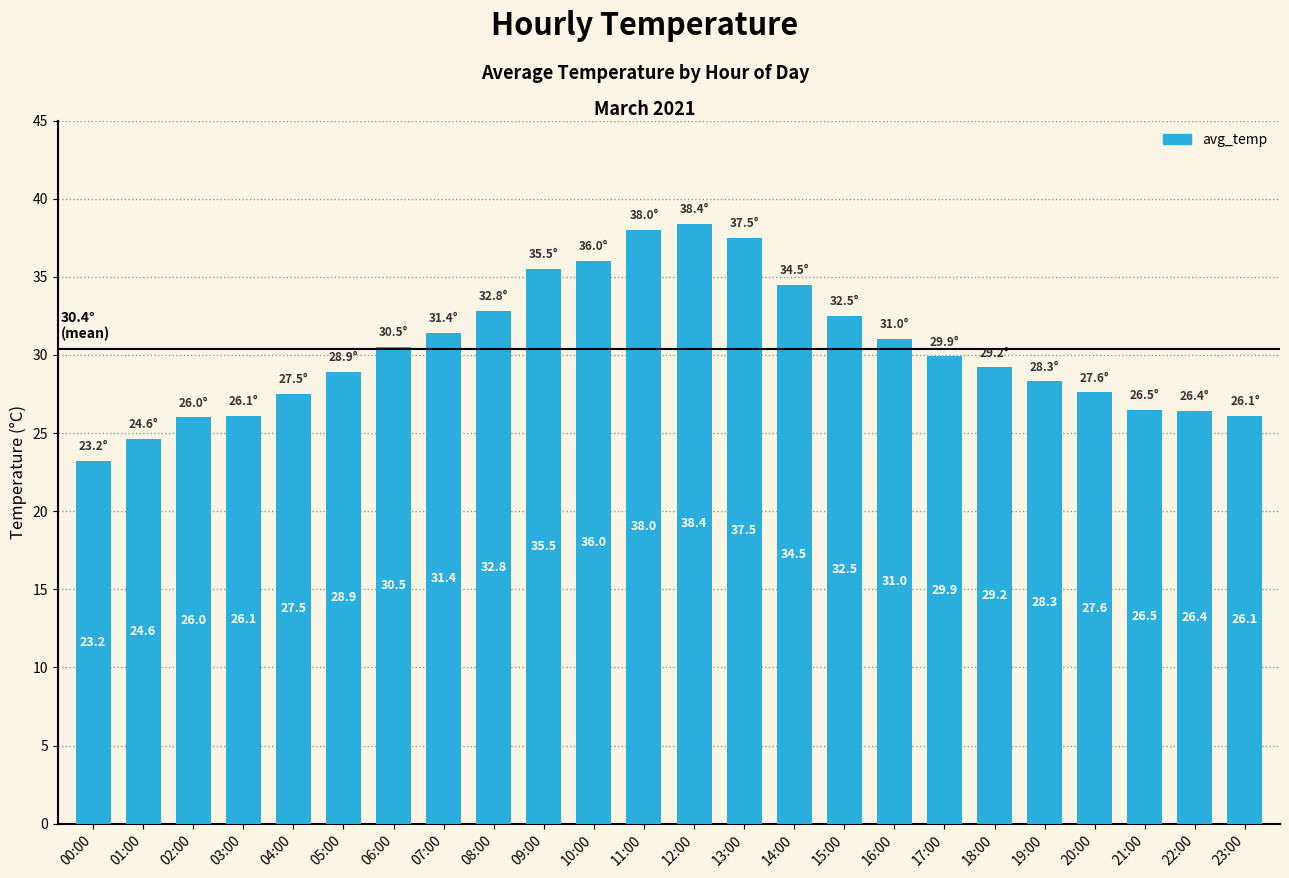

What is the ratio of the value at 22:00 to the value at 10:00?

0.7